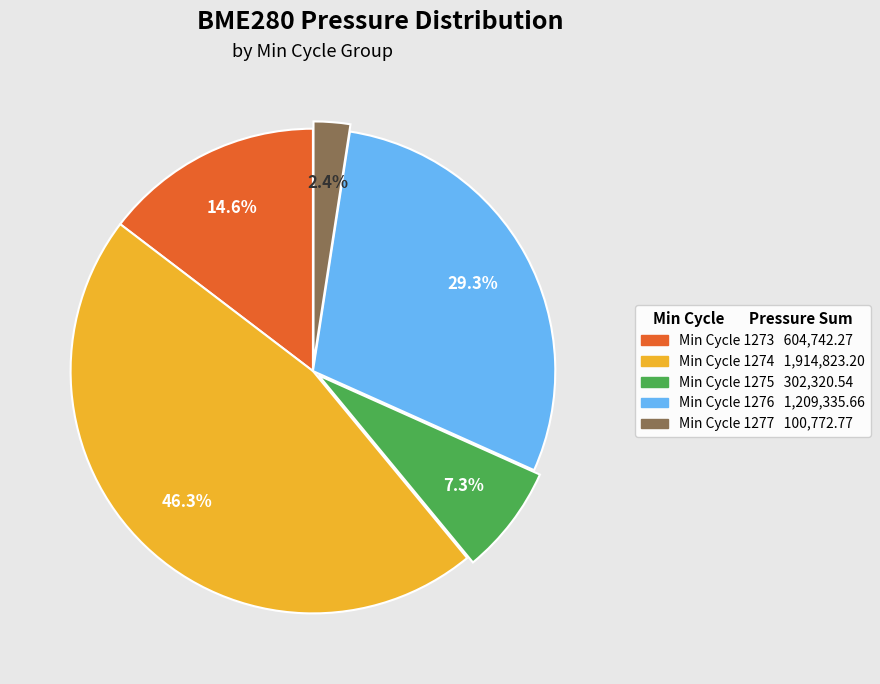

Is there any slice that represents more than half of the pie?

No